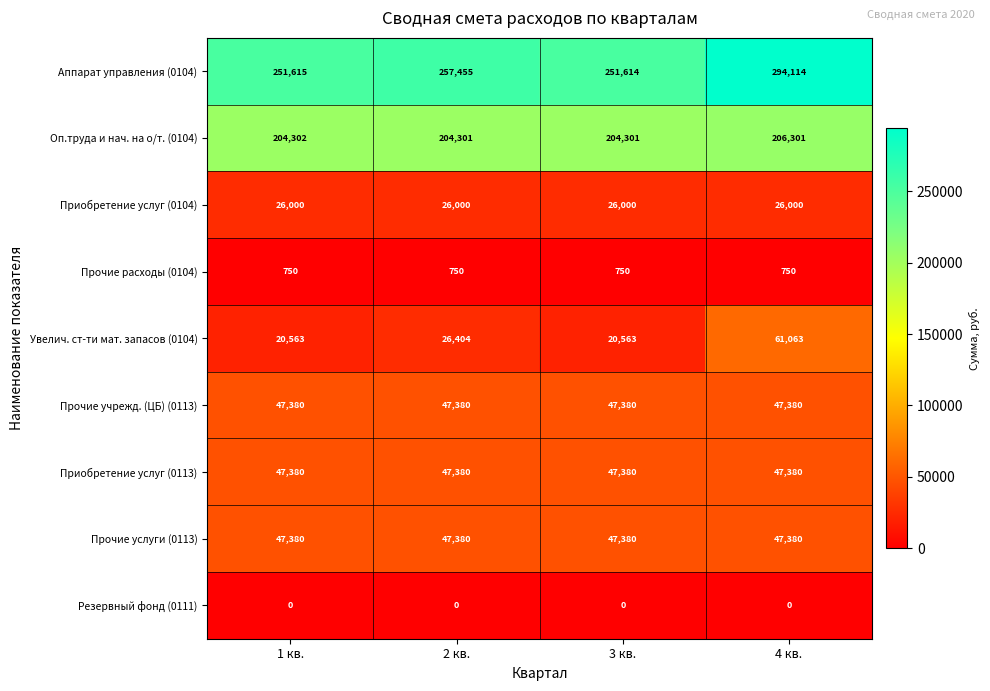

Which category has the highest value across all series?

4 кв.